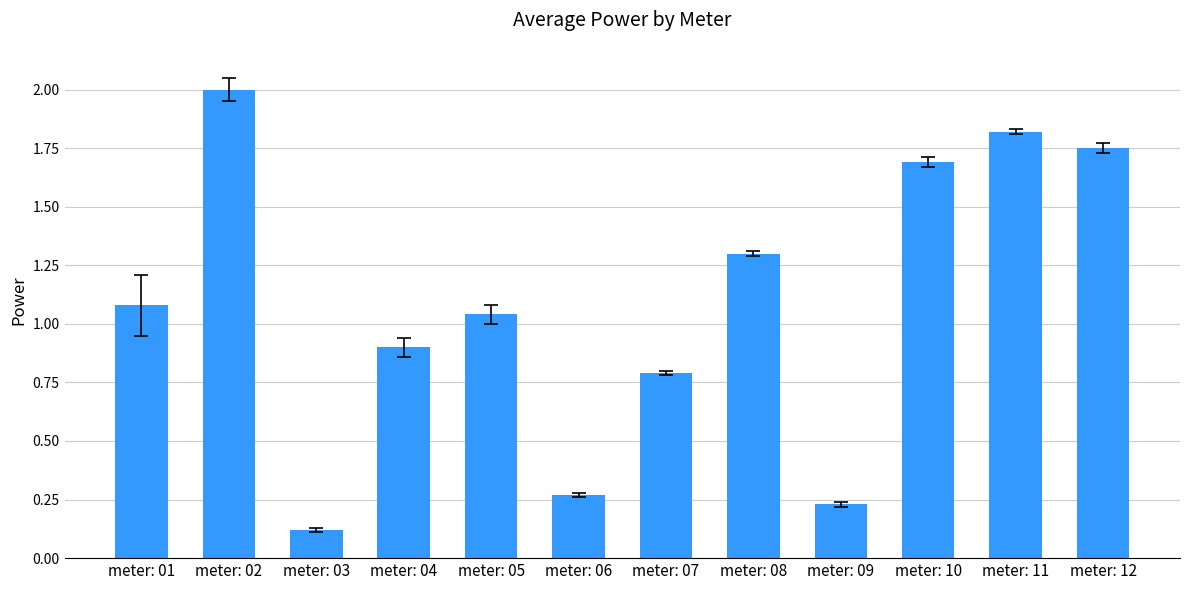

How many distinct data groups are displayed?

1